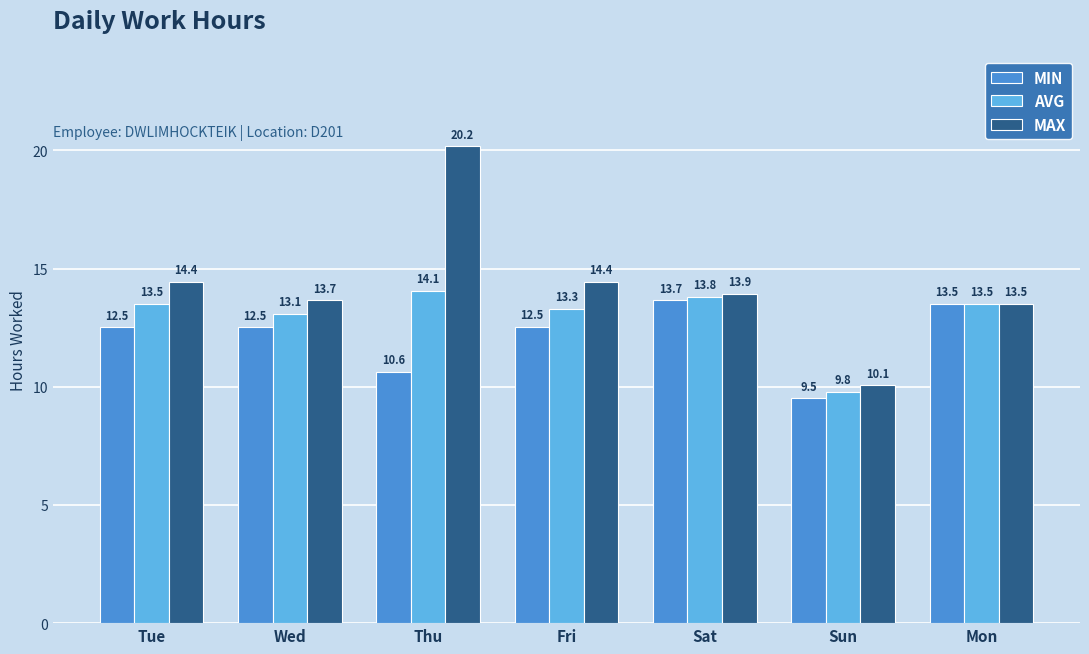

Where does the MIN series first go above 12?

Tue